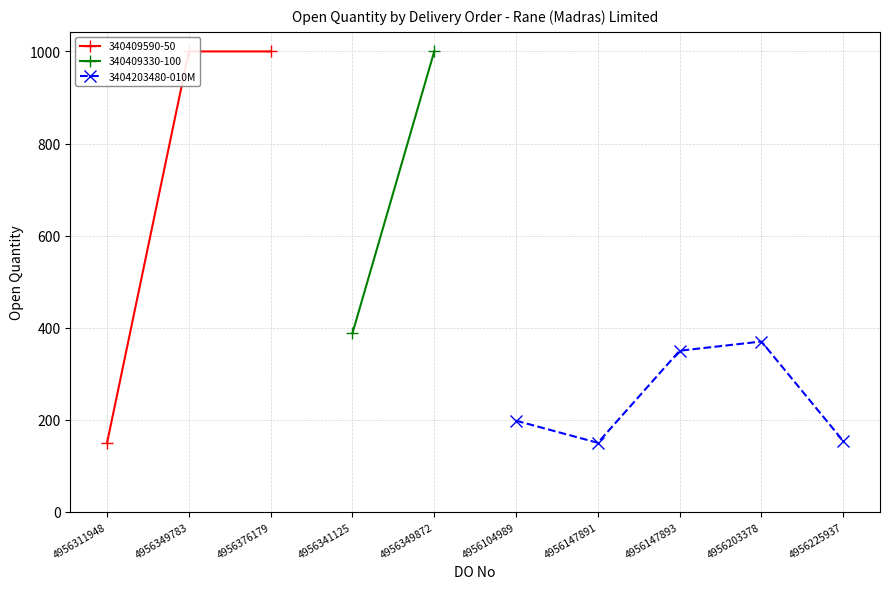

The value of 3404203480-010M at 4956147891 is 250. True or false?

False